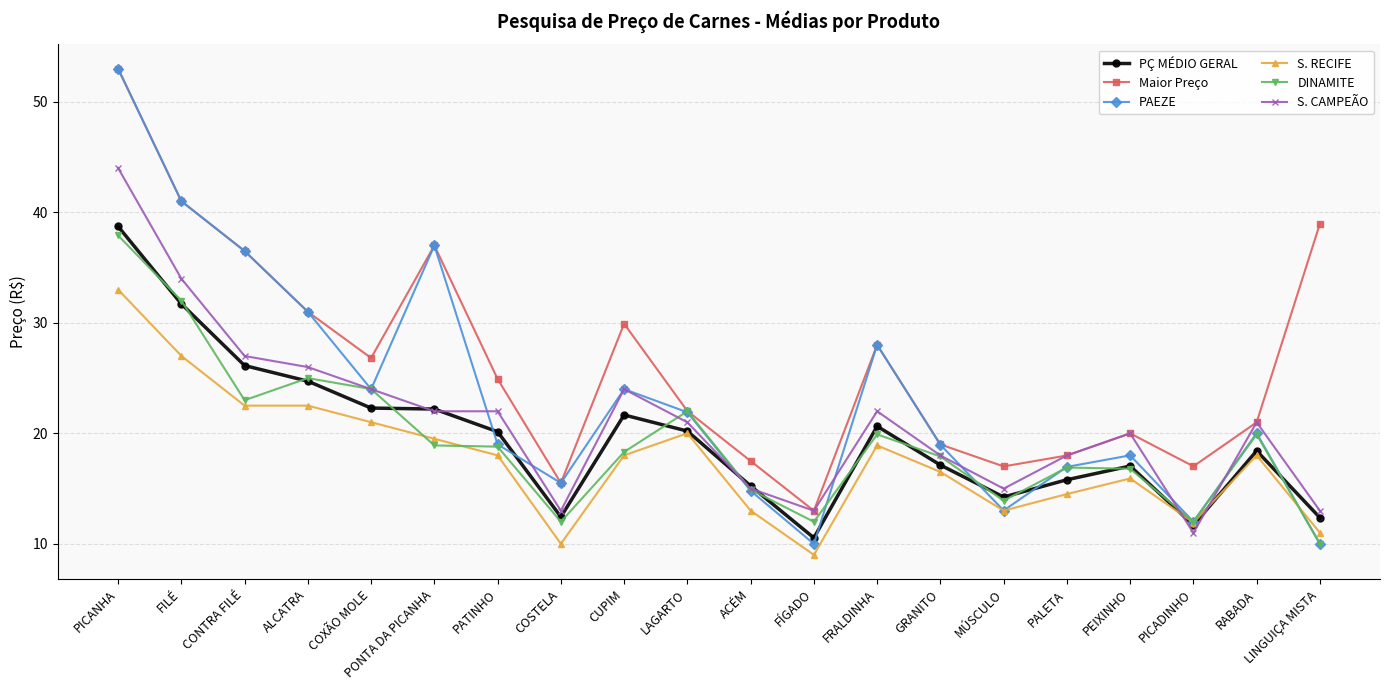

What is the highest value of the S. CAMPEÃO series?

44.0